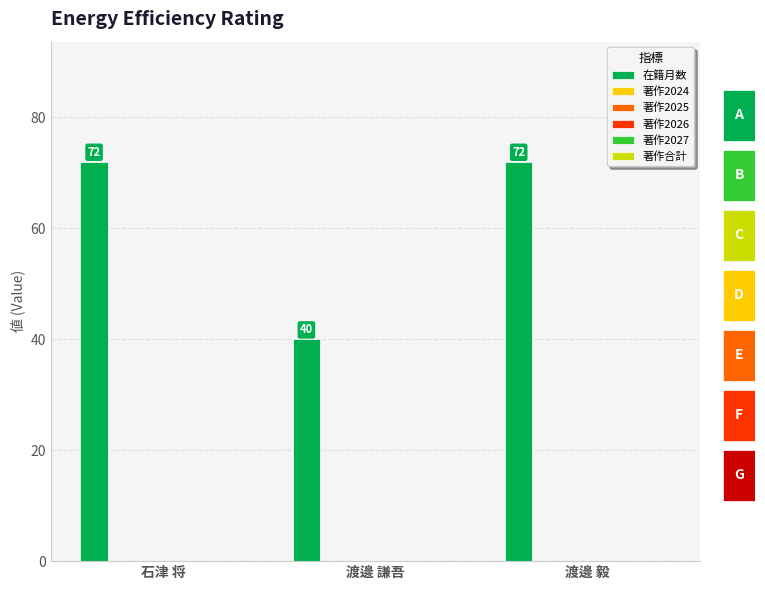

How many distinct data groups are displayed?

6